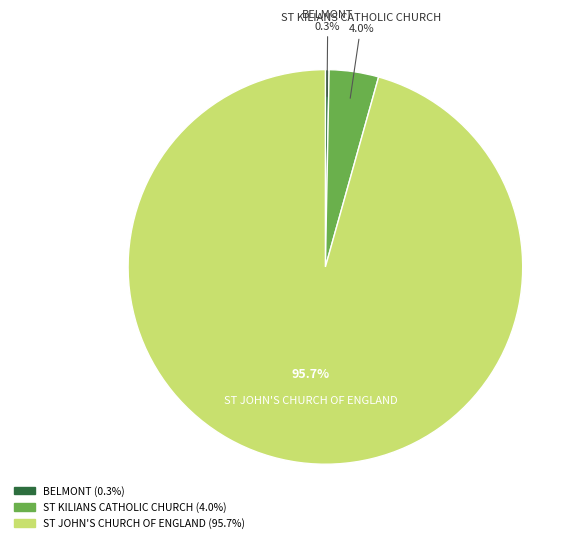

Rank the categories by value from lowest to highest.

BELMONT, ST KILIANS CATHOLIC CHURCH, ST JOHN'S CHURCH OF ENGLAND